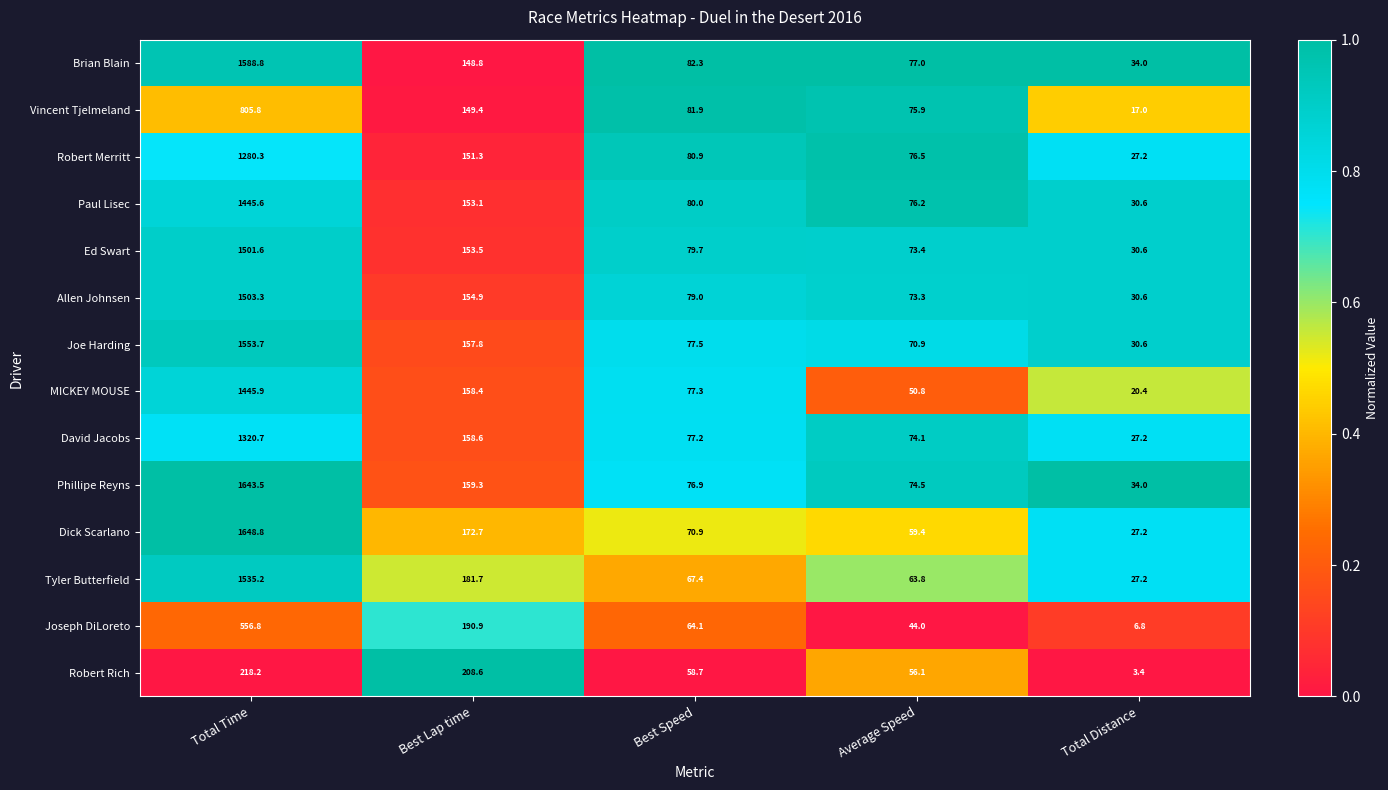

Which category has the highest value in the Robert Rich series?

Total Time